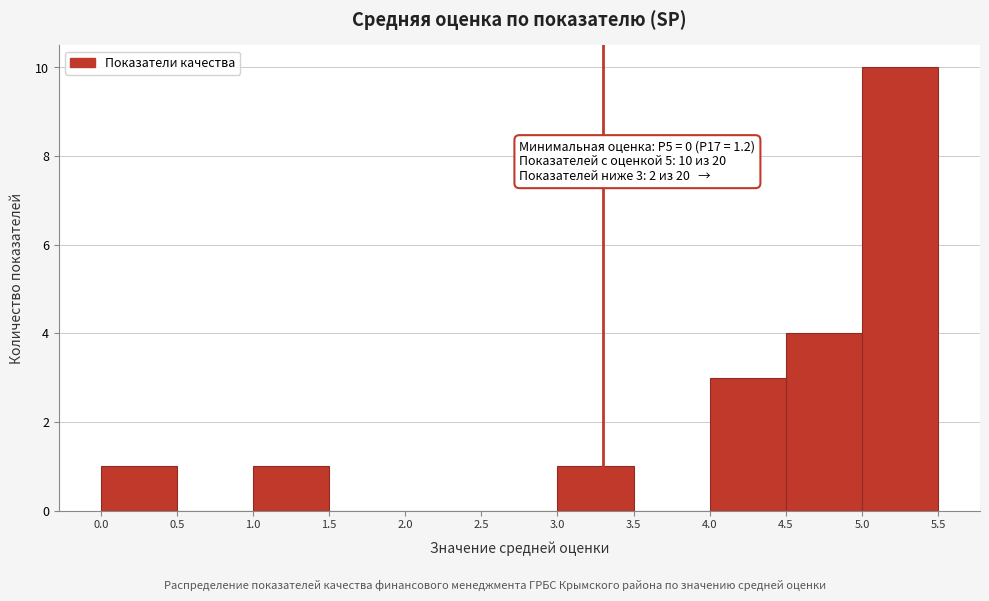

Over which range of the x-axis is the bar tallest?

5.0 to 5.5